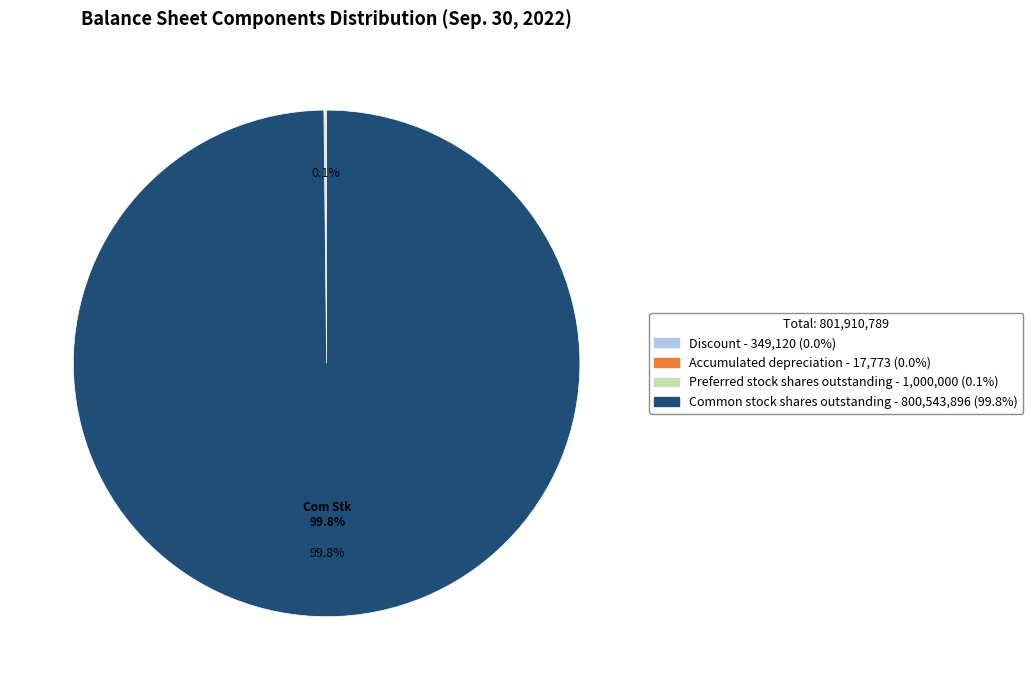

What is the largest slice in the pie chart?

Common stock shares outstanding